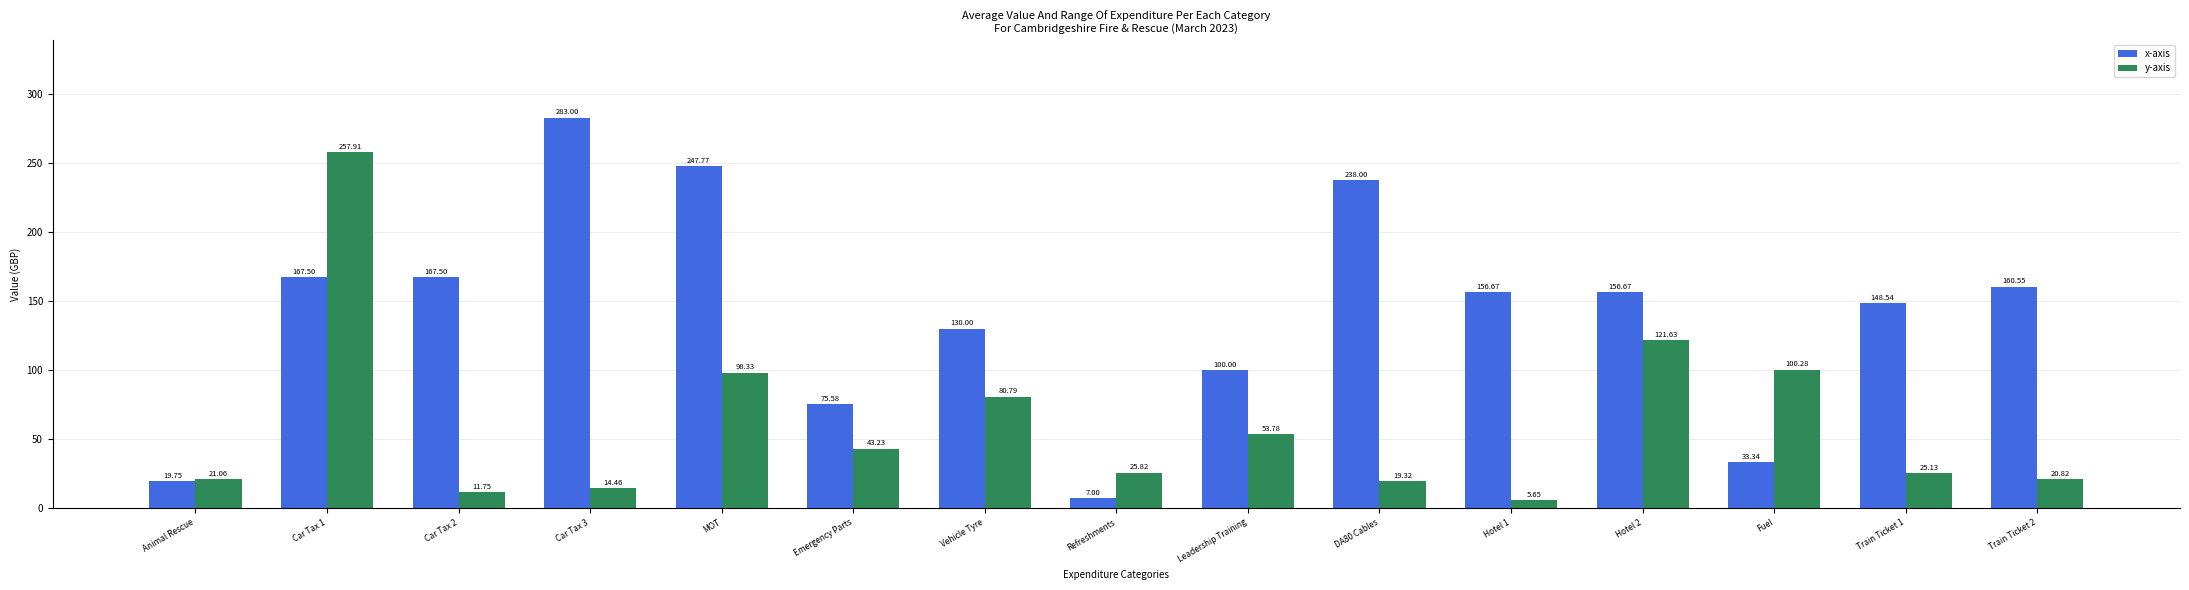

What are all the series names shown in the legend?

x-axis, y-axis